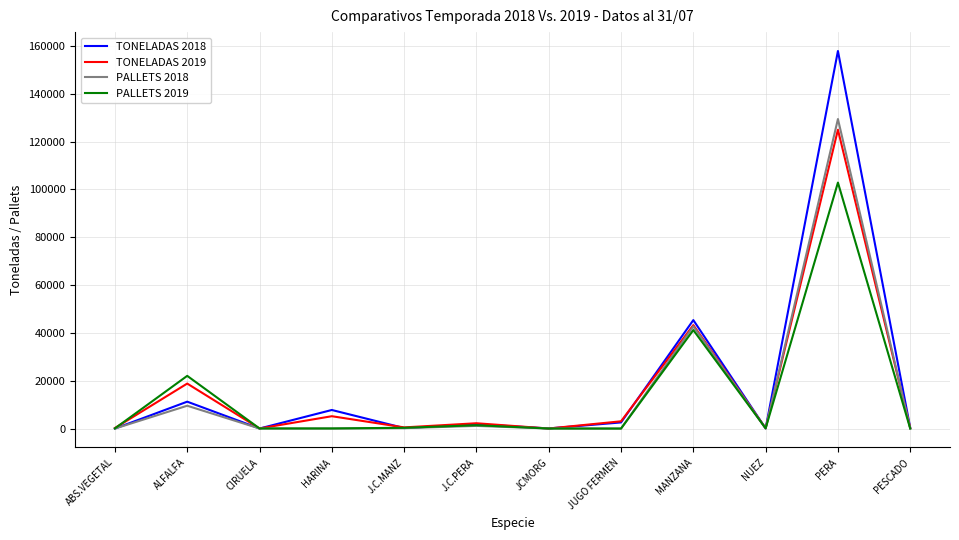

Is it true that PALLETS 2018 equals 15063 at ALFALFA?

False